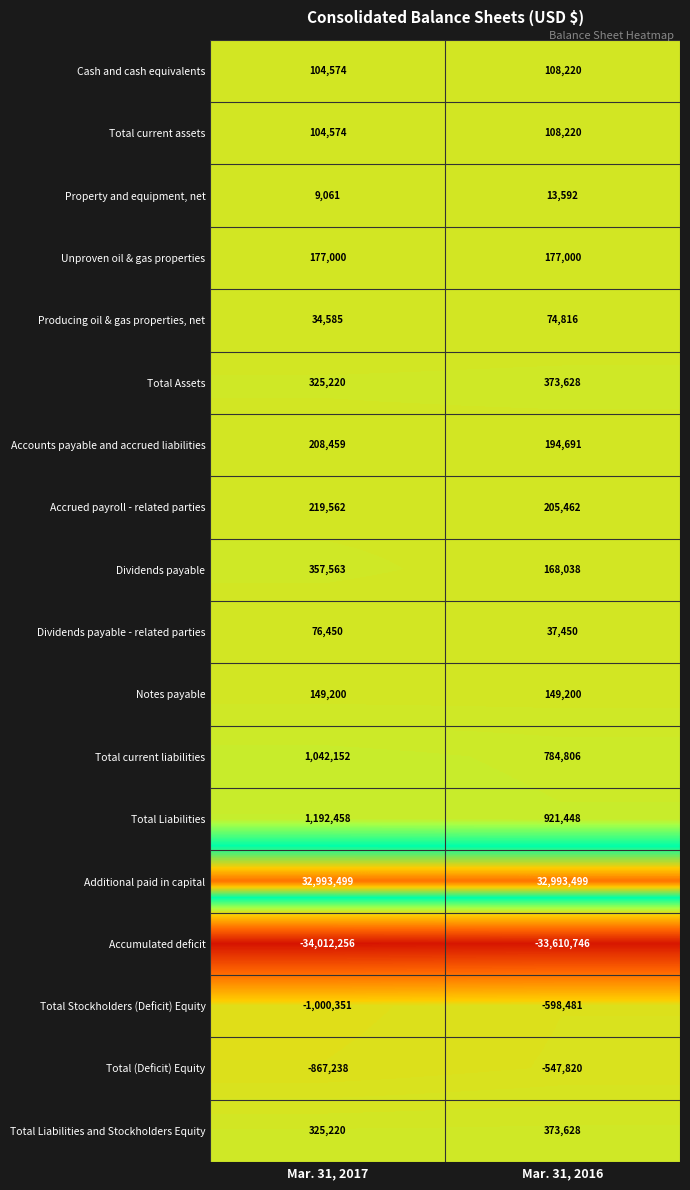

Which series has the largest range (max minus min)?

Total Stockholders (Deficit) Equity